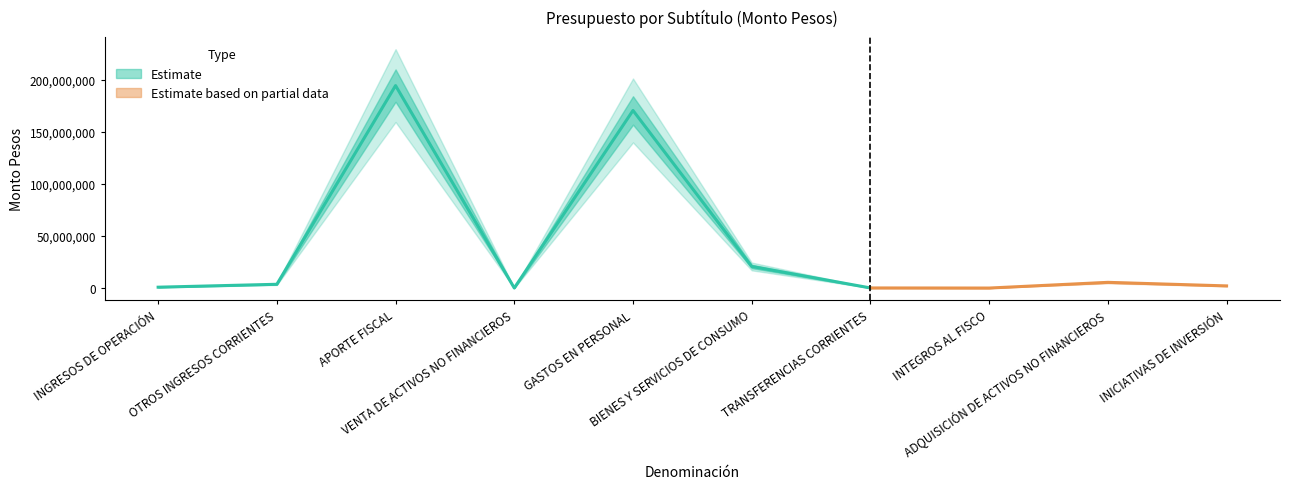

Reading left to right, extract all data points from this chart.

820776	3617755	194260997	41040	170396991	20715825	95480	1000	5473190	2058082